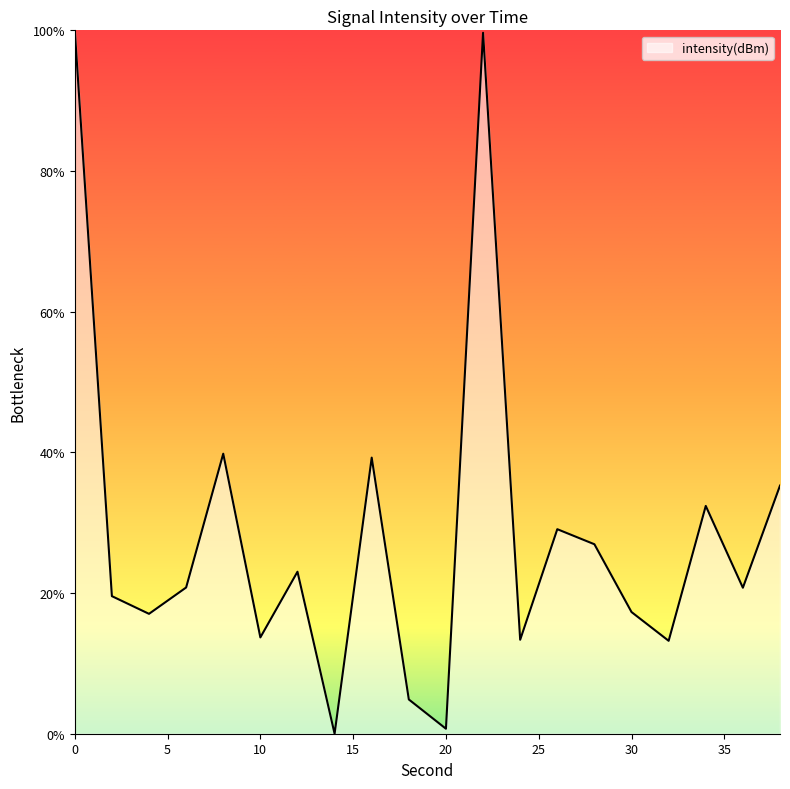

What is the maximum value shown in the chart?

100.0